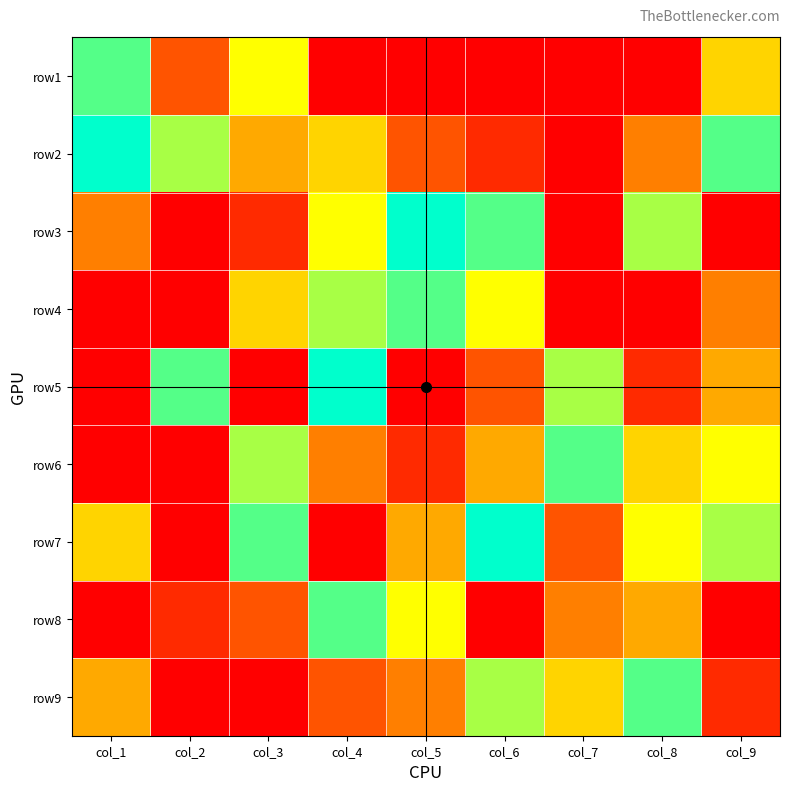

Reading right to left, list all the values displayed in this chart.

row1: col_9=5	col_8=0	col_7=0	col_6=0	col_5=0	col_4=0	col_3=6	col_2=2	col_1=8
row2: col_9=8	col_8=3	col_7=0	col_6=1	col_5=2	col_4=5	col_3=4	col_2=7	col_1=9
row3: col_9=0	col_8=7	col_7=0	col_6=8	col_5=9	col_4=6	col_3=1	col_2=0	col_1=3
row4: col_9=3	col_8=0	col_7=0	col_6=6	col_5=8	col_4=7	col_3=5	col_2=0	col_1=0
row5: col_9=4	col_8=1	col_7=7	col_6=2	col_5=0	col_4=9	col_3=0	col_2=8	col_1=0
row6: col_9=6	col_8=5	col_7=8	col_6=4	col_5=1	col_4=3	col_3=7	col_2=0	col_1=0
row7: col_9=7	col_8=6	col_7=2	col_6=9	col_5=4	col_4=0	col_3=8	col_2=0	col_1=5
row8: col_9=0	col_8=4	col_7=3	col_6=0	col_5=6	col_4=8	col_3=2	col_2=1	col_1=0
row9: col_9=1	col_8=8	col_7=5	col_6=7	col_5=3	col_4=2	col_3=0	col_2=0	col_1=4